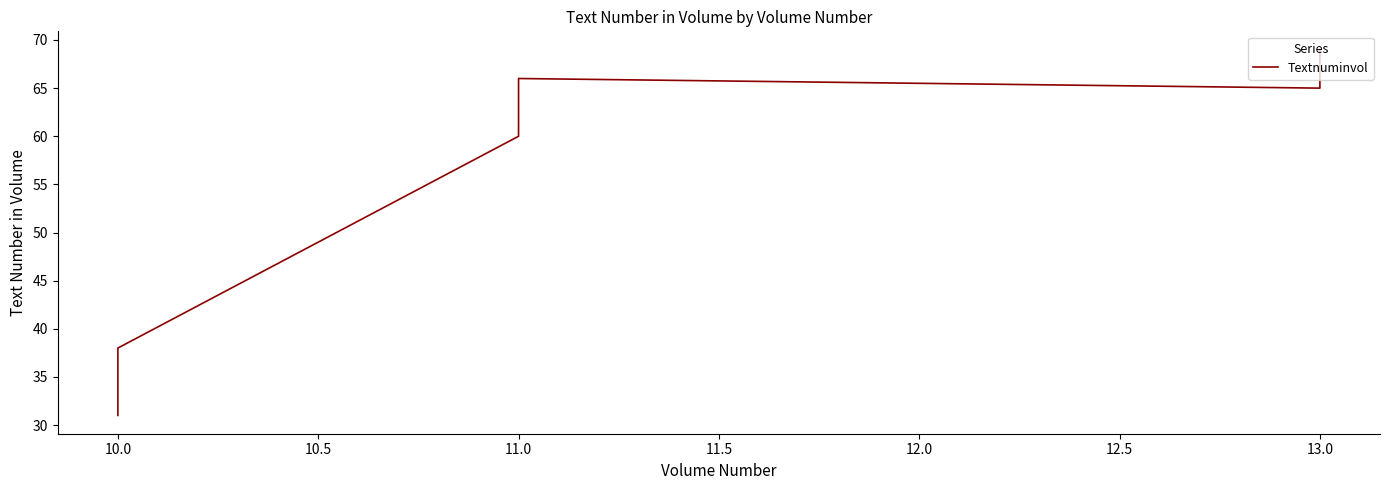

Is this an area chart (filled region under the line)?

No